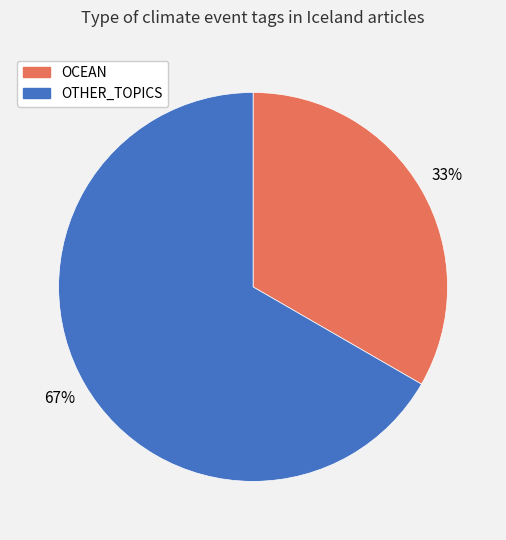

How many segments does this pie chart have?

2